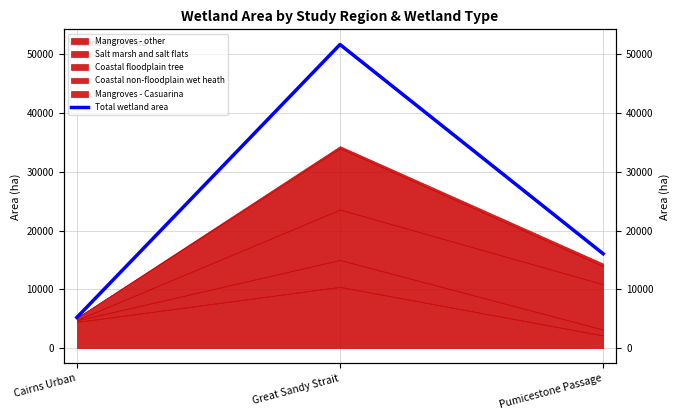

The value at Cairns Urban is 5220. True or false?

True